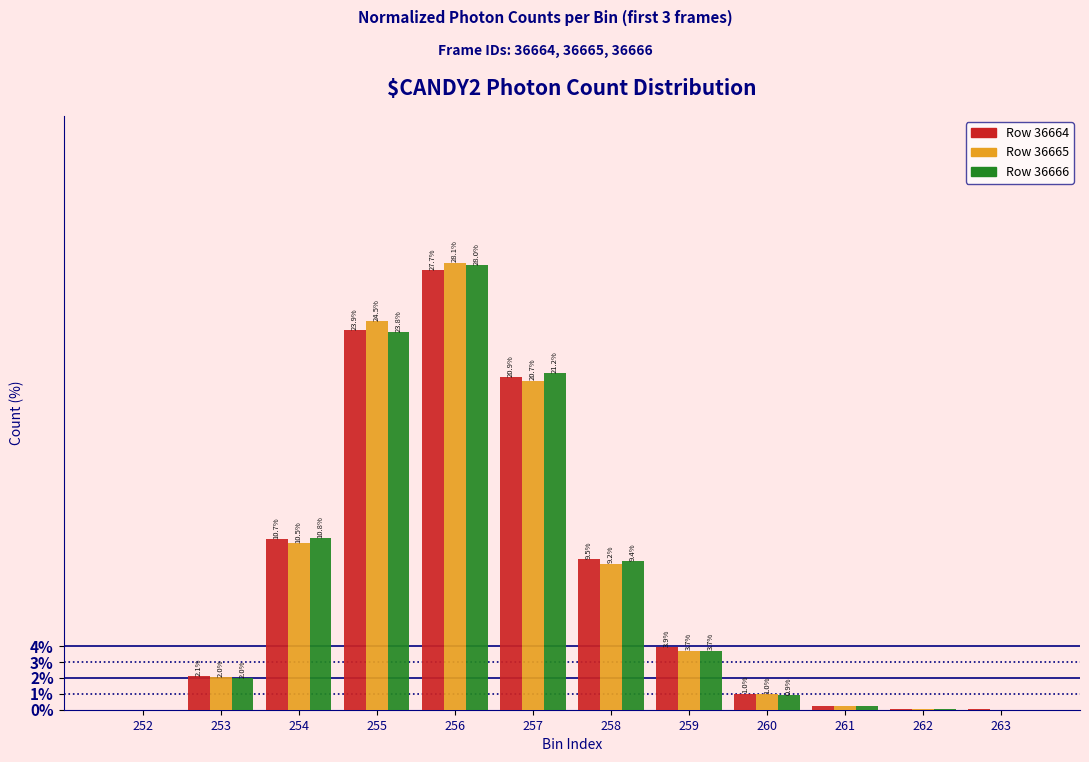

True or false: Row 36665 has a value of 1.0 at 259.

False